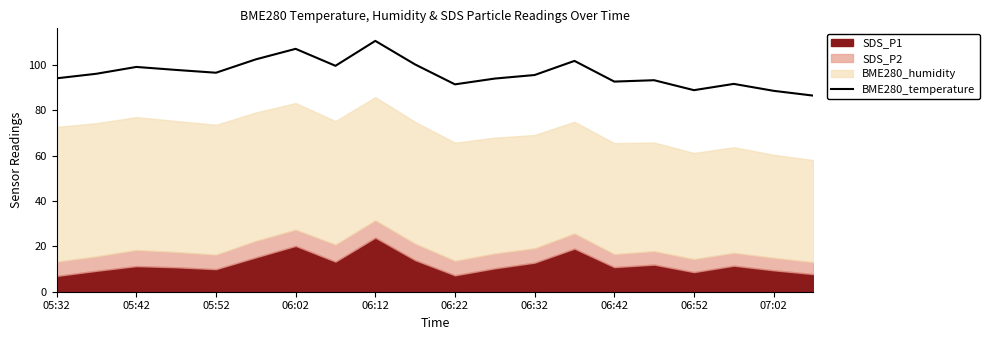

What is the value of the 4th point from the left?

97.7